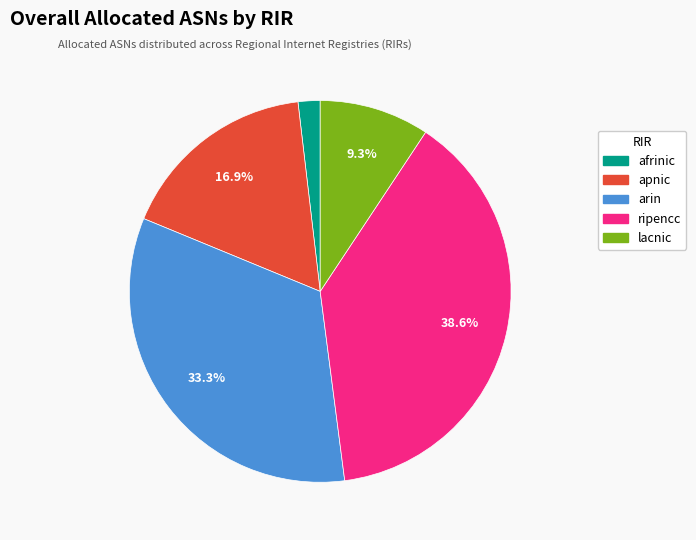

Count the number of slices in the pie.

5